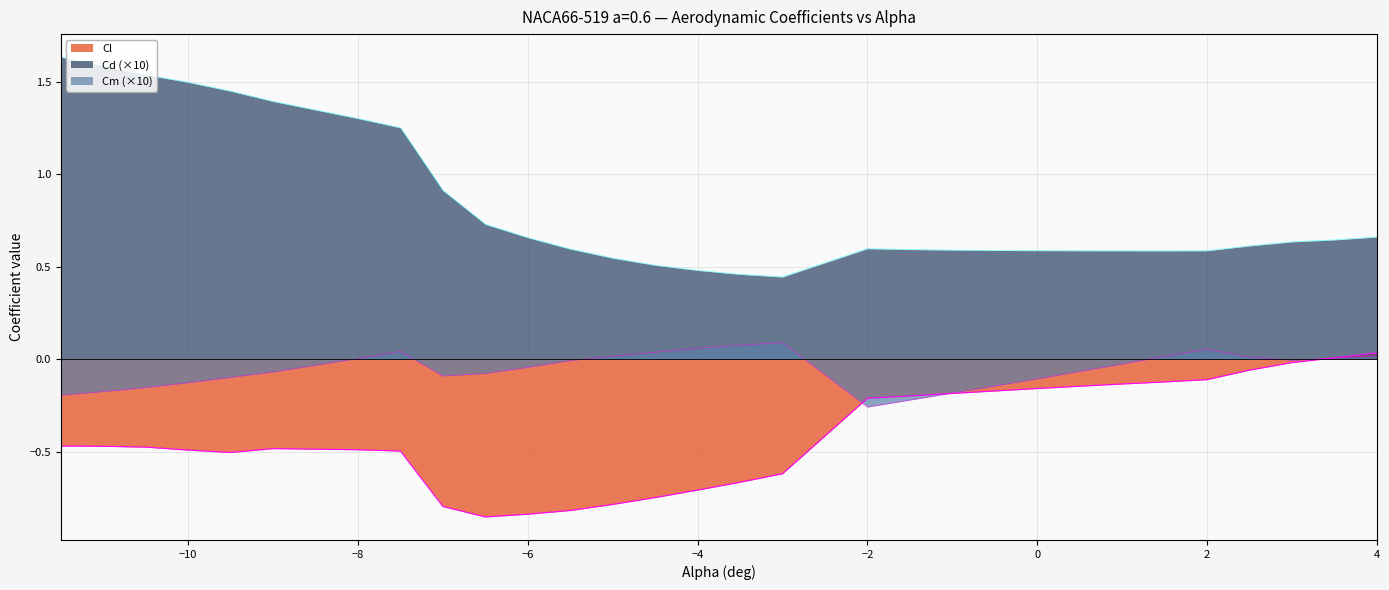

What is the highest value of the Cm series?

0.1